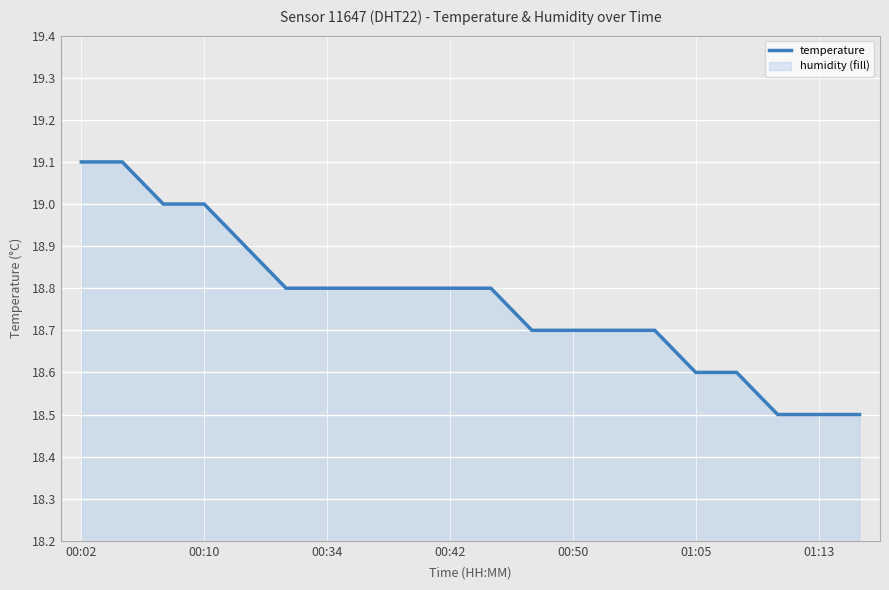

How many lines are shown in the chart?

1